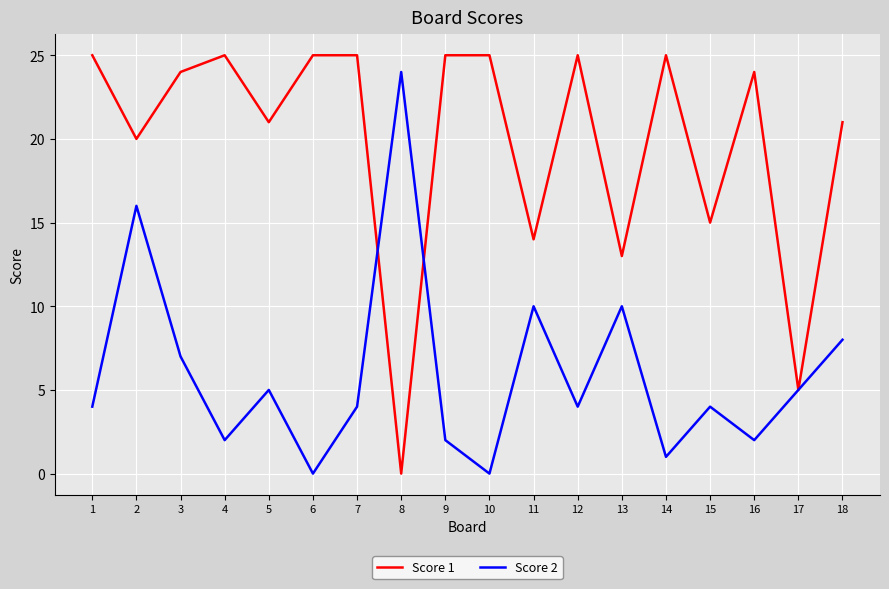

How many lines are shown in the chart?

2